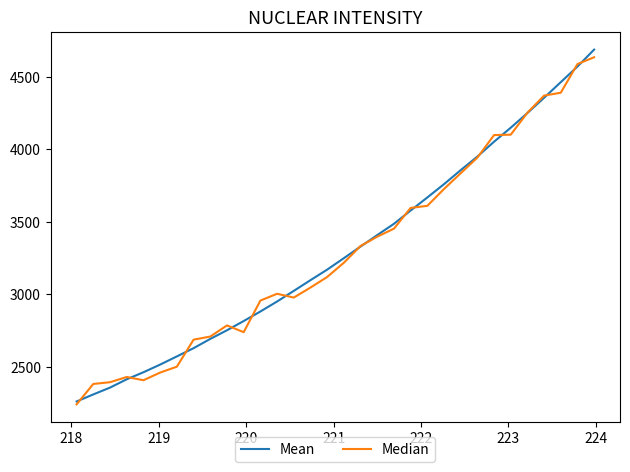

What is the greatest value displayed?

4686.1